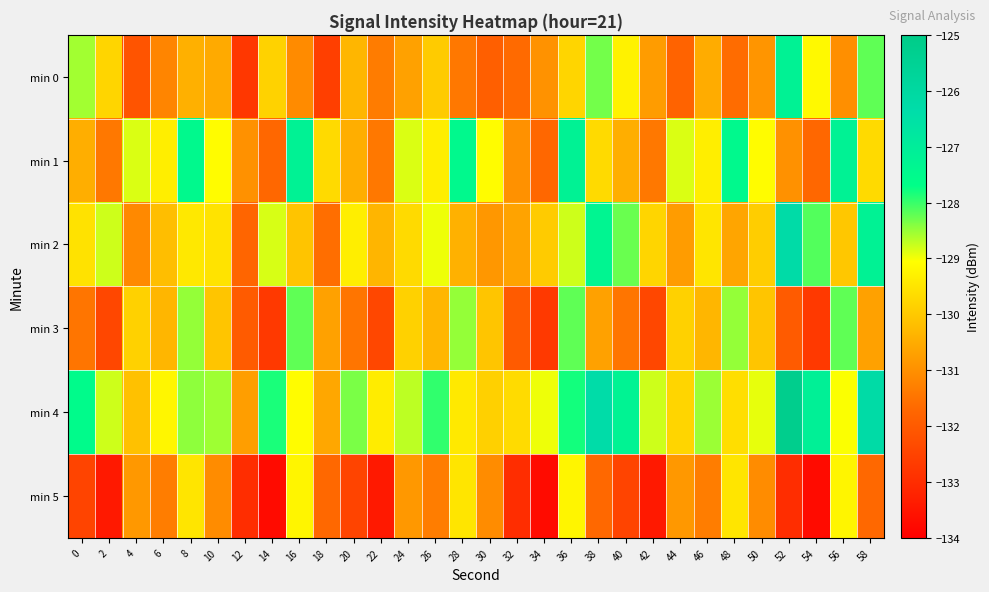

What is the maximum value shown in the chart?

-125.2